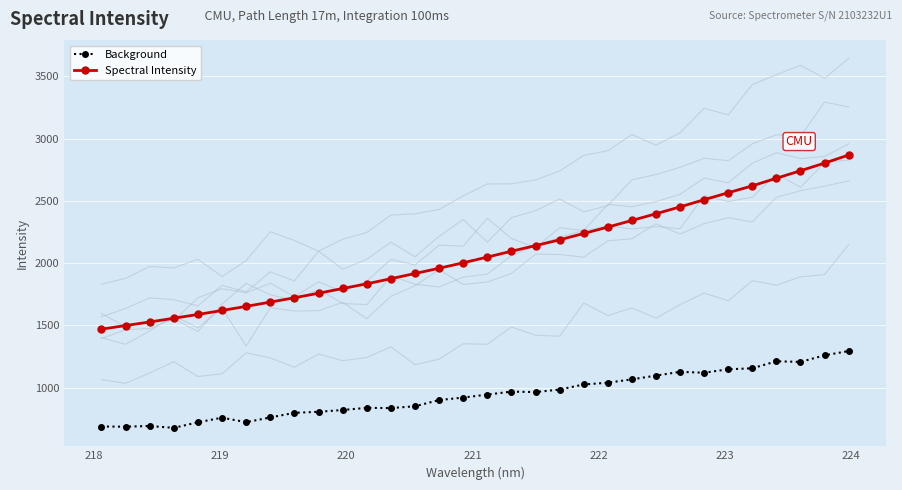

What is the maximum value shown in the chart?

2867.8